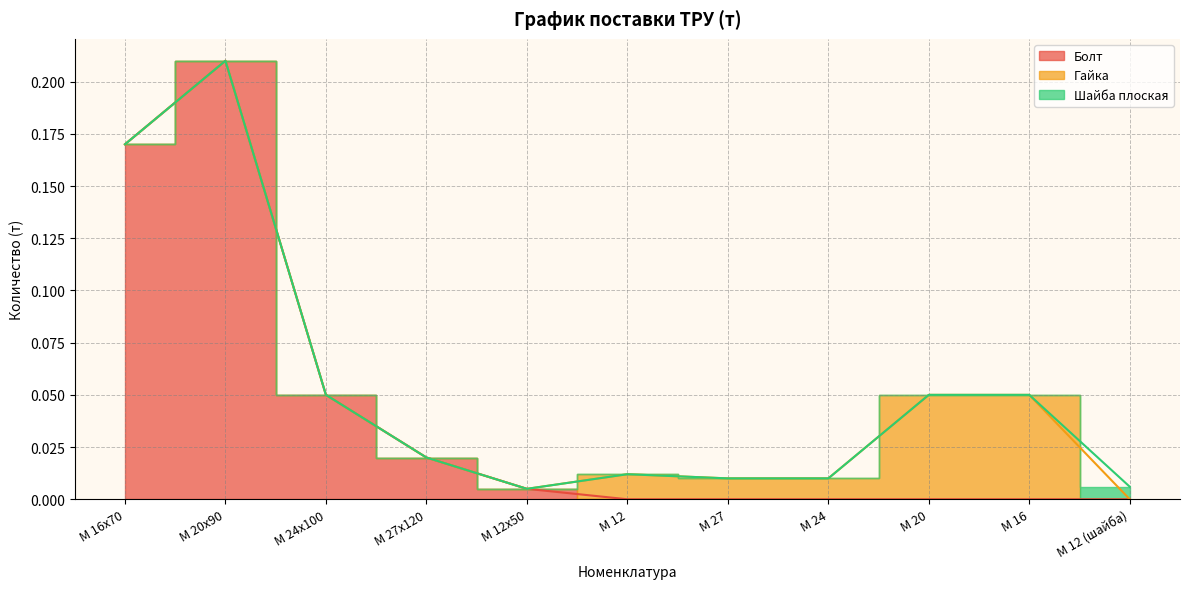

List the labels in order of Болт value, largest first.

М 20х90, М 16х70, М 24х100, М 27х120, М 12х50, М 12, М 27, М 24, М 20, М 16, М 12 (шайба)